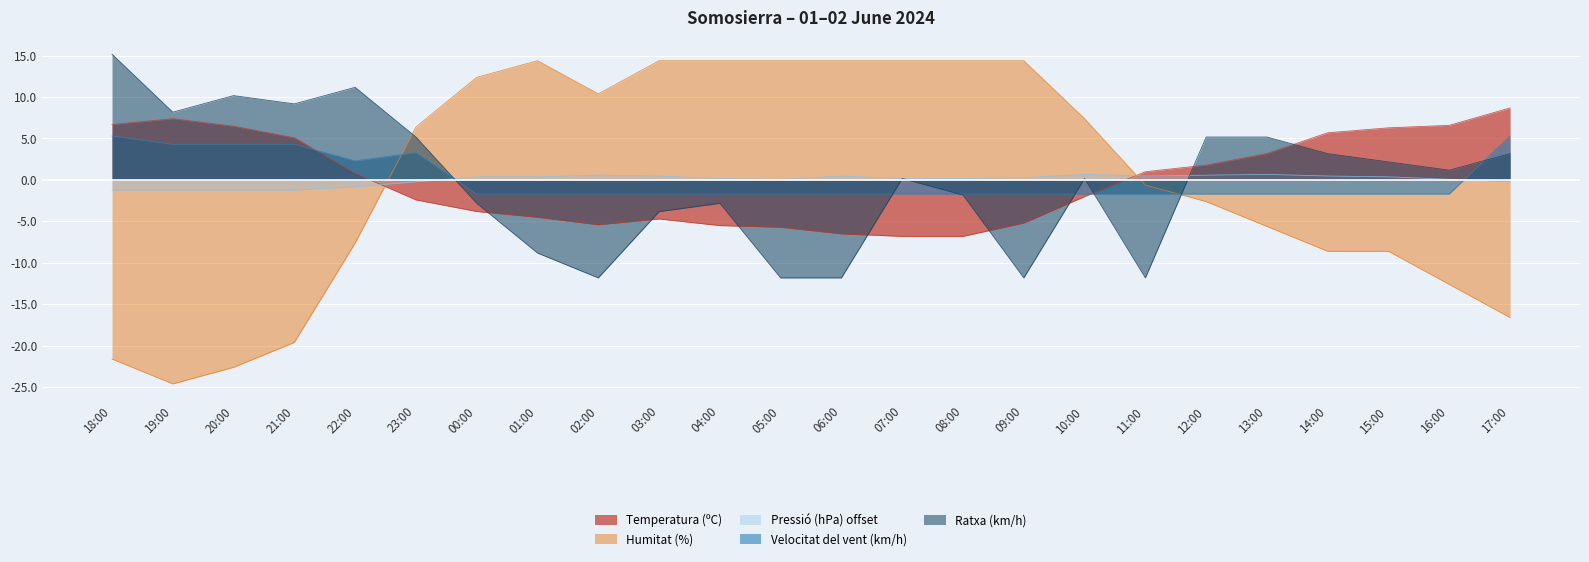

Which series has the largest total across all categories?

Velocitat del vent (km/h)